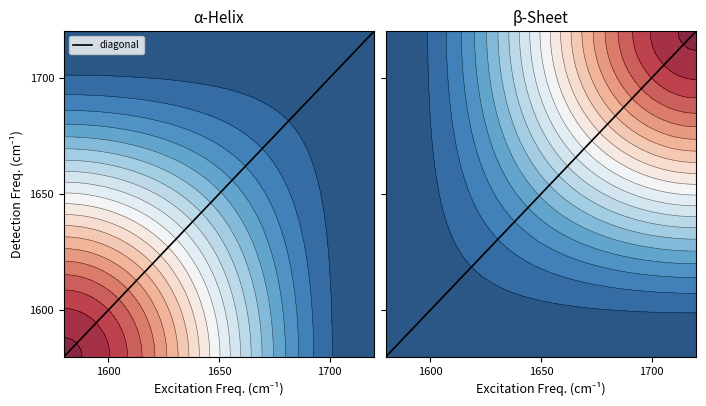

What is the sum of all values?

3300